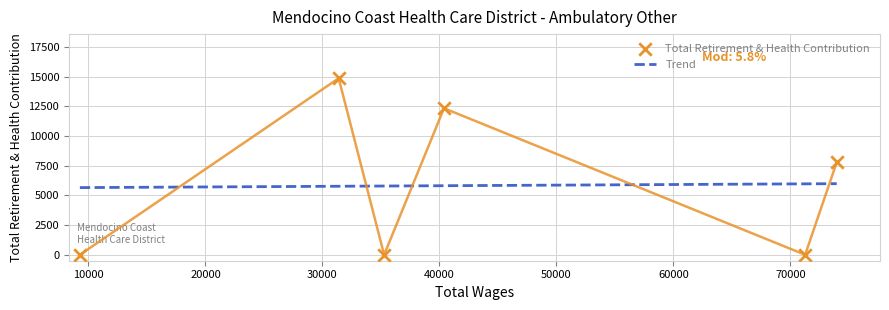

Is the value of Total Retirement & Health Contribution at 20000 greater than the value of Trend at 20000?

No